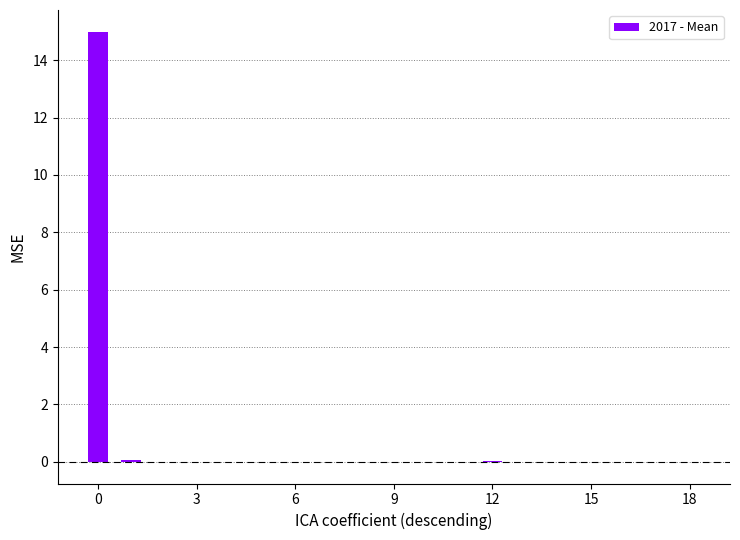

What is the maximum value shown in the chart?

15.0